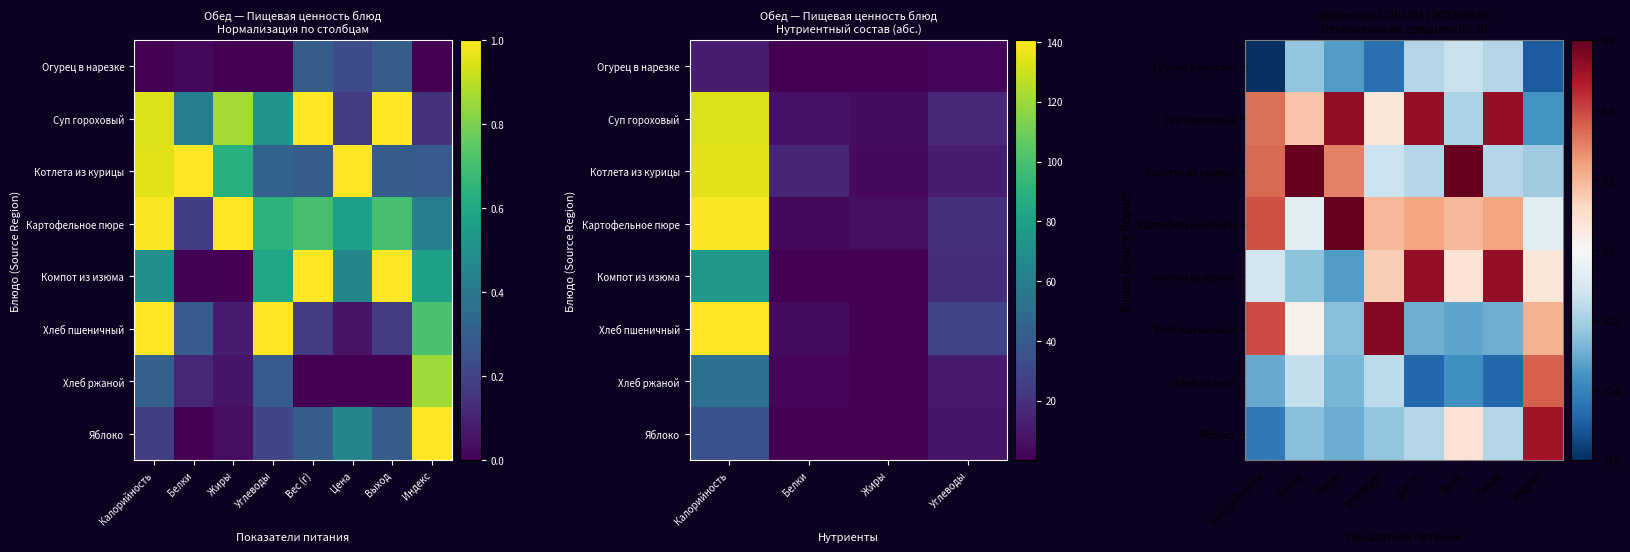

Where is Котлета из курицы nearest to the value 0?

Углеводы